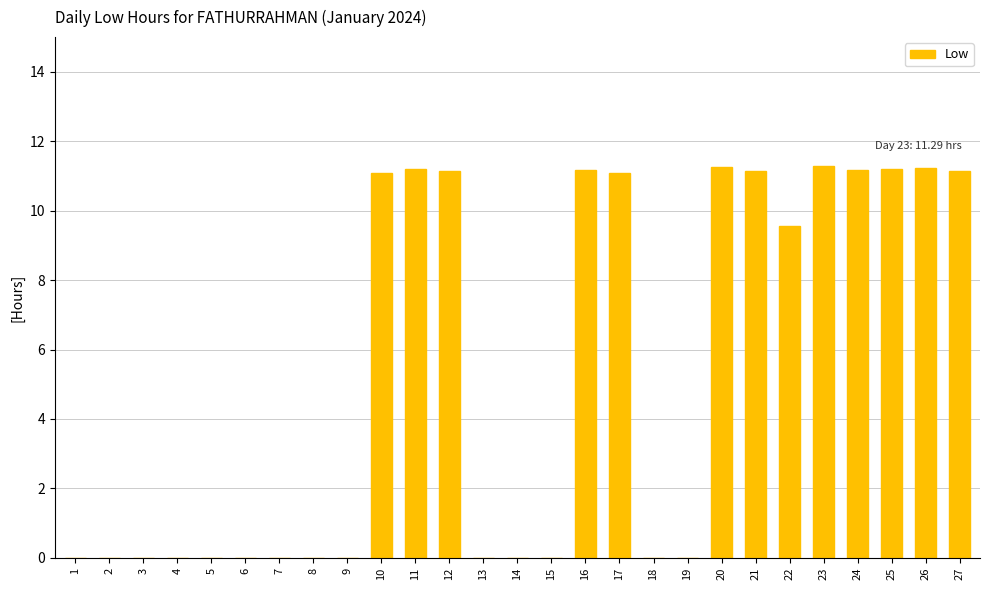

True or false: the data shows 11.1 at 27.

True